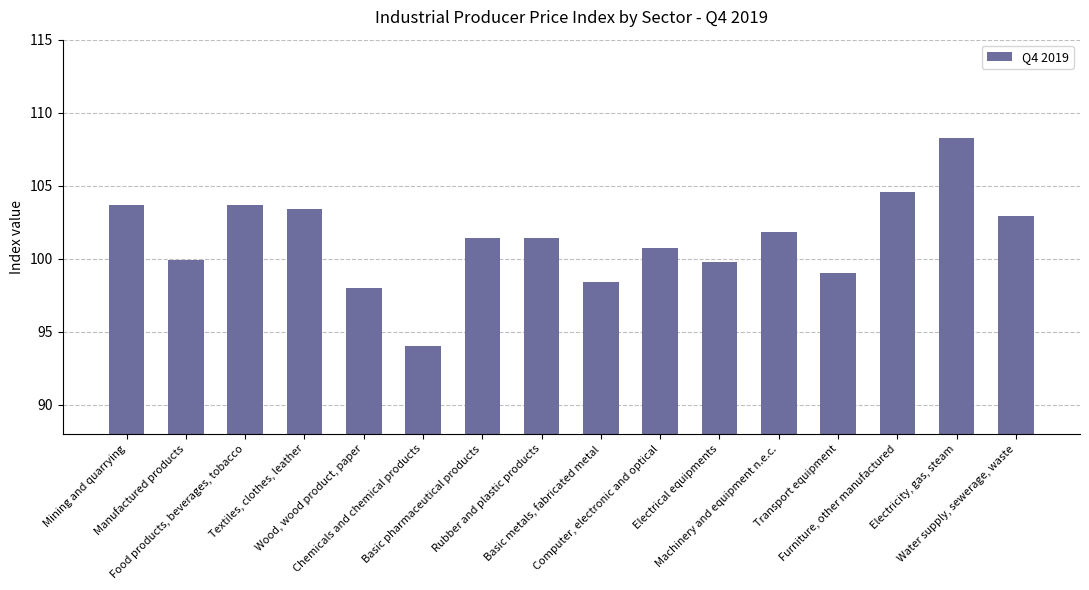

Count the number of categories in the chart.

16